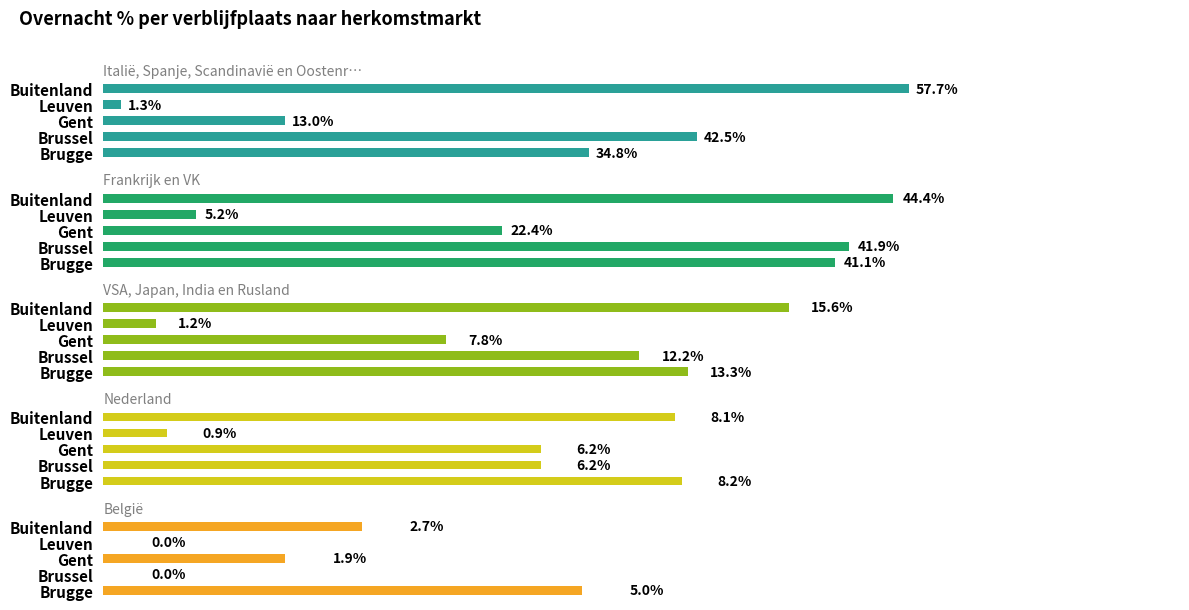

Reading left to right, transcribe all the data shown in this chart.

Italië, Spanje, Scandinavië en Oostenr…: 34.8	42.5	13.0	1.3	57.7
Frankrijk en VK: 41.1	41.9	22.4	5.2	44.4
VSA, Japan, India en Rusland: 13.3	12.2	7.8	1.2	15.6
Nederland: 8.2	6.2	6.2	0.9	8.1
België: 5.0	0.0	1.9	0.0	2.7